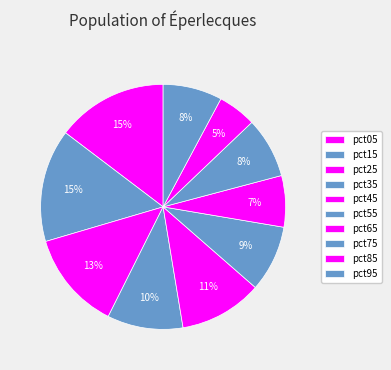

To the nearest percent, what is the combined percentage of pct55 and pct95?

17%